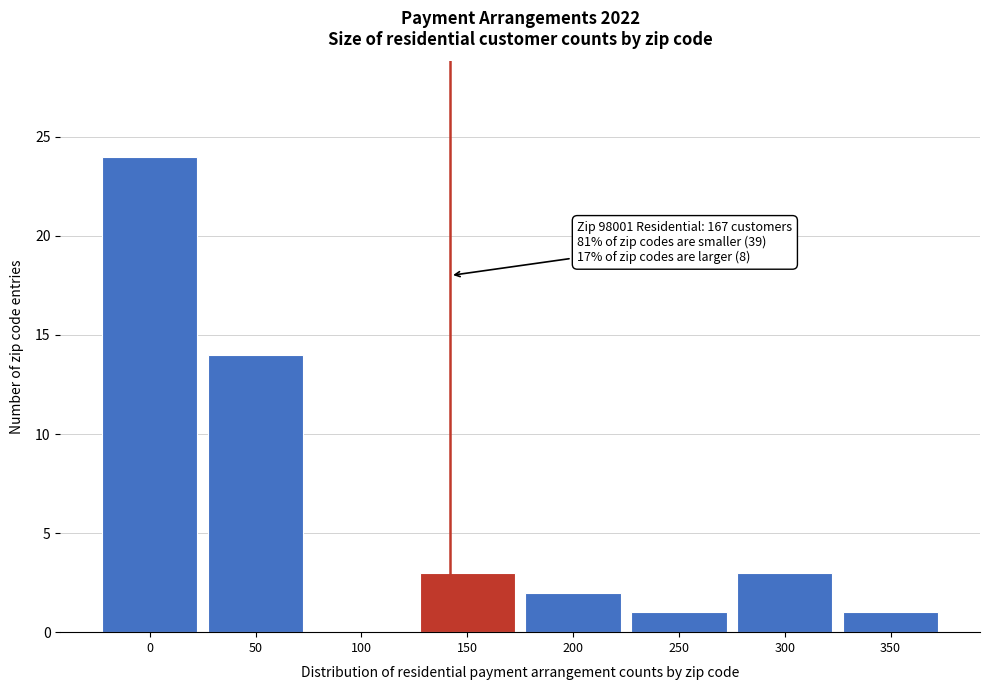

Reading left to right, transcribe all the data shown in this chart.

0=24	50=14	100=0	150=3	200=2	250=1	300=3	350=1